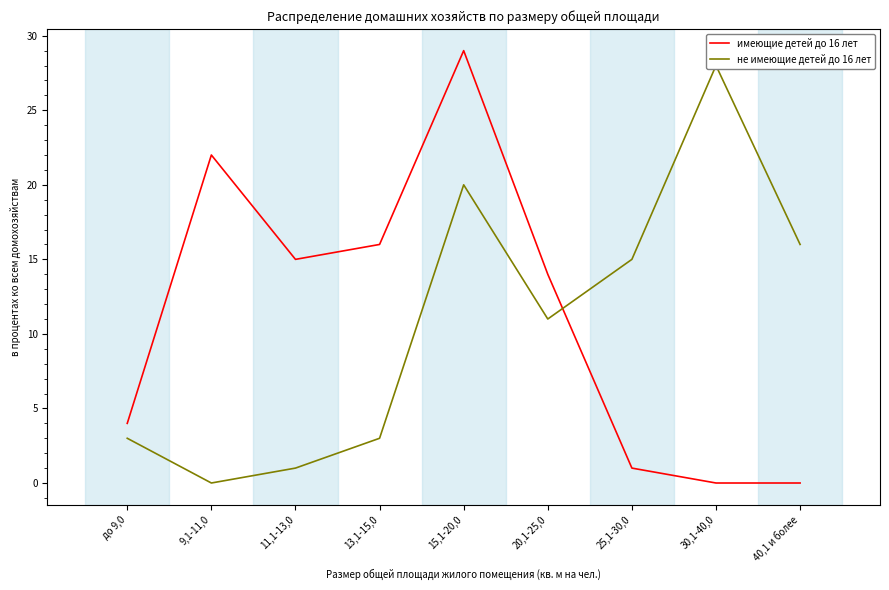

True or false: не имеющие детей до 16 лет has more than 2 interior local peaks.

False